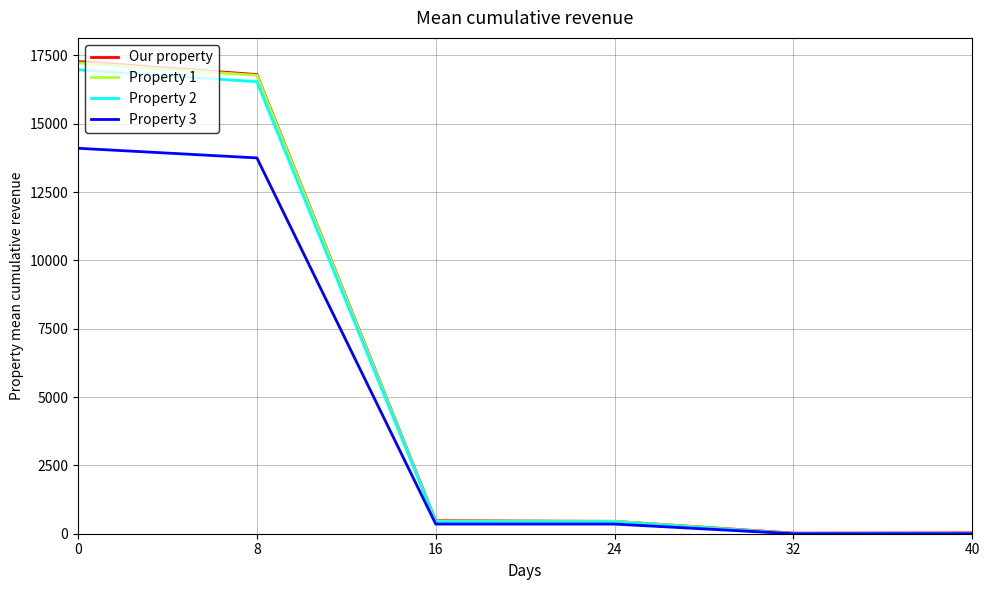

Is the value of Property 1 at 16 greater than the value of Property 2 at 0?

No